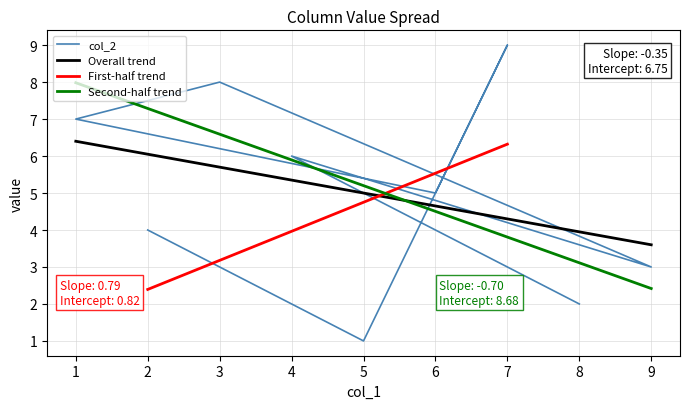

How many interior local valleys does the col_2 series have?

3